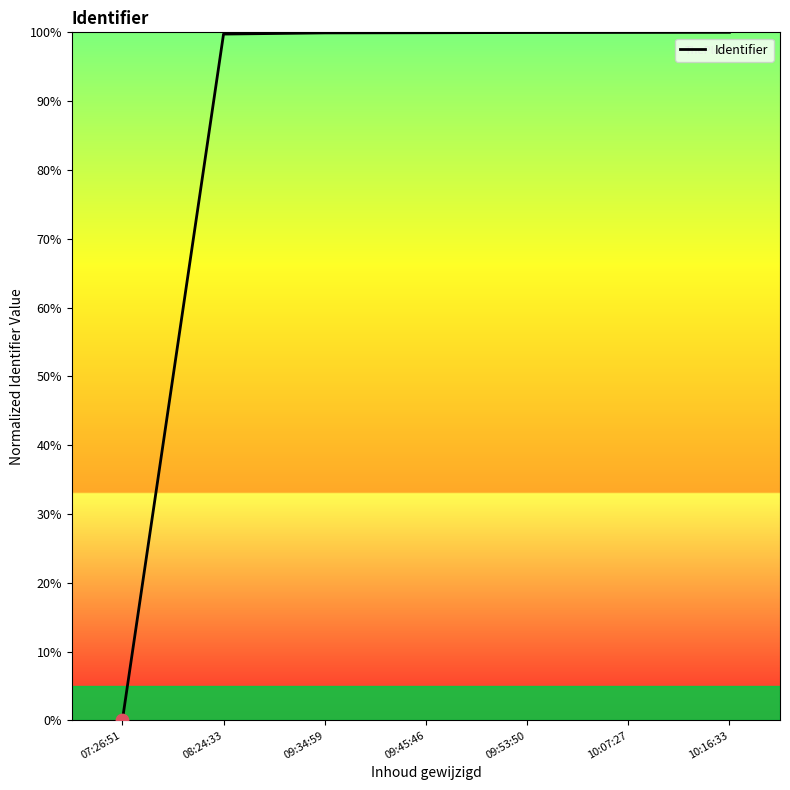

Approximately how many times larger is the value at 08:24:33 compared to 09:34:59?

1.0